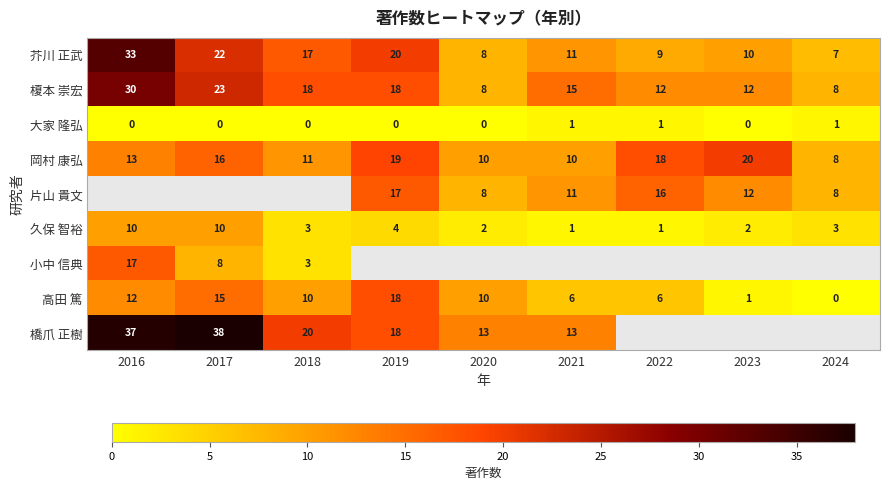

What is the sum of the 榎本 崇宏 values at 2016 and 2021?

45